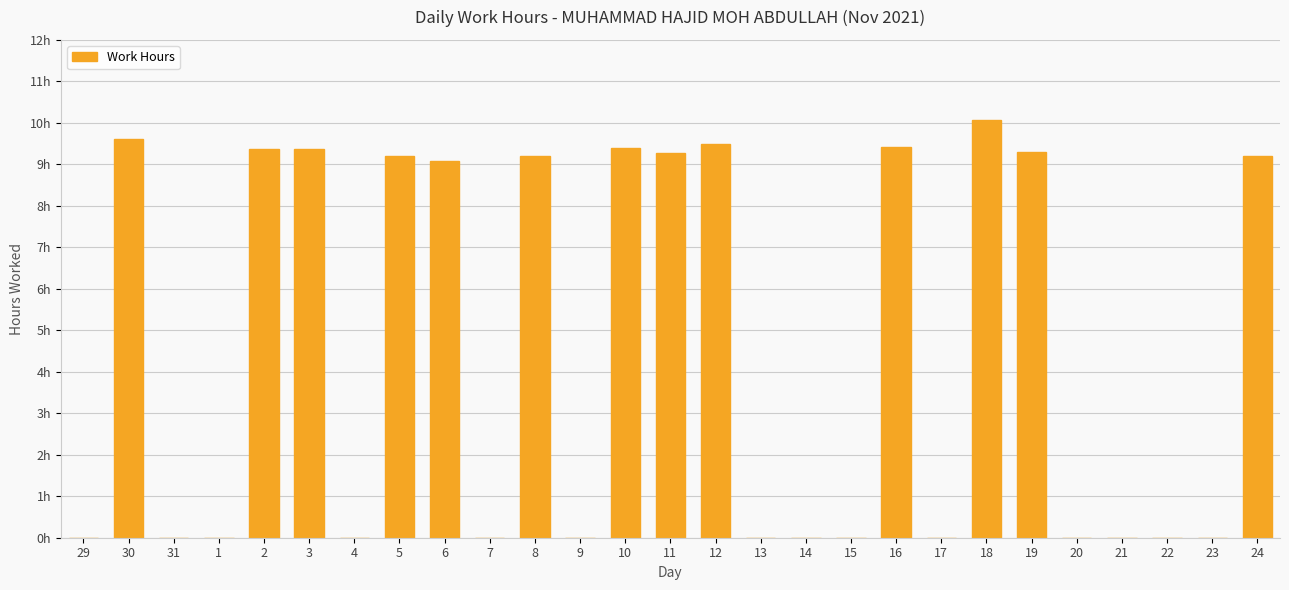

What is the value of the 11th bar from the left?

9.2